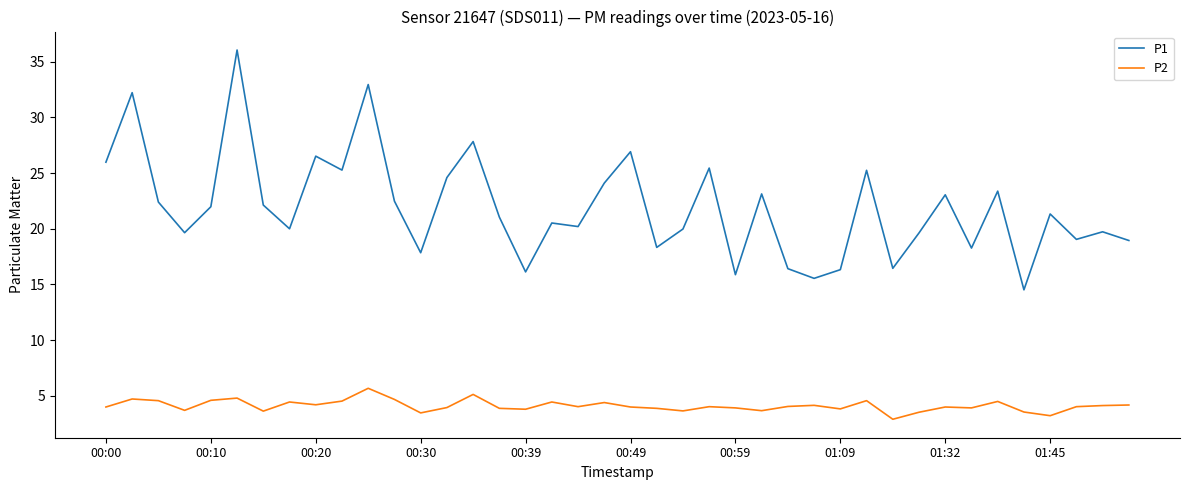

True or false: P2 and P1 cross at least once.

False